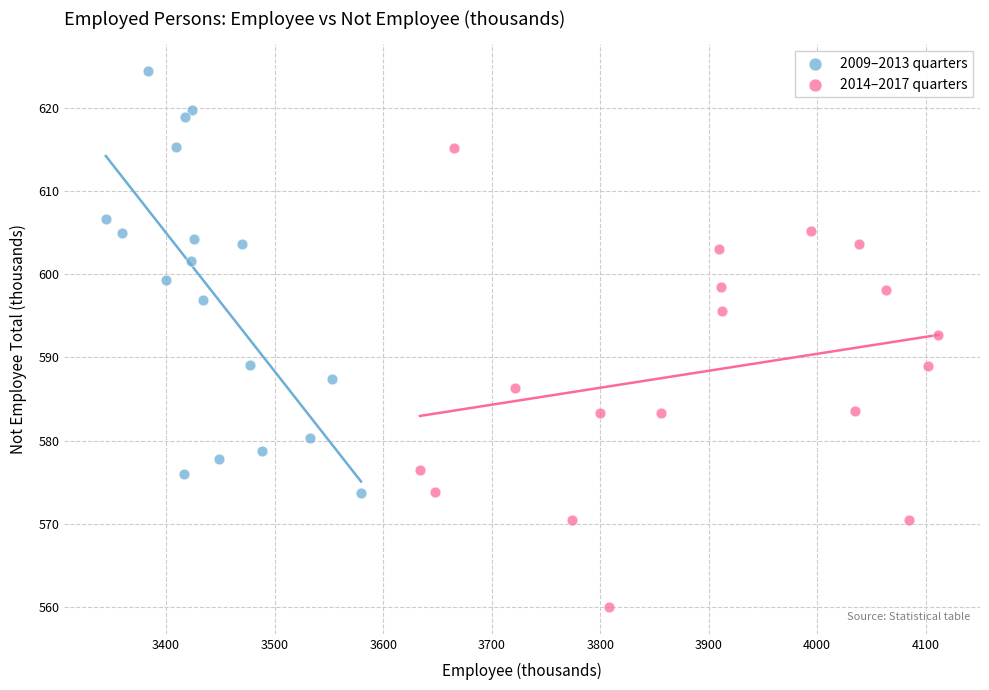

Which series has the largest Y range (max minus min)?

2014–2017 quarters